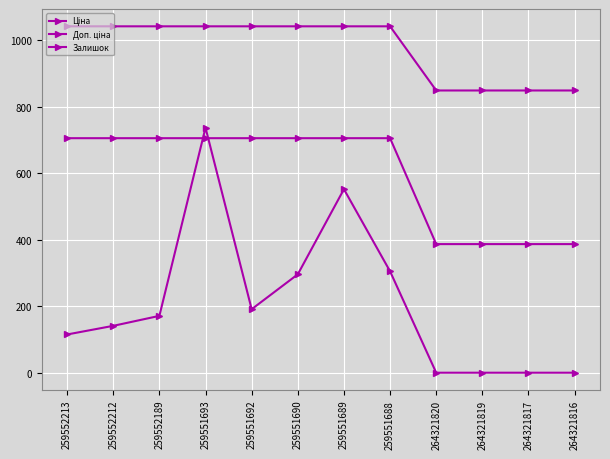

How many lines are shown in the chart?

3